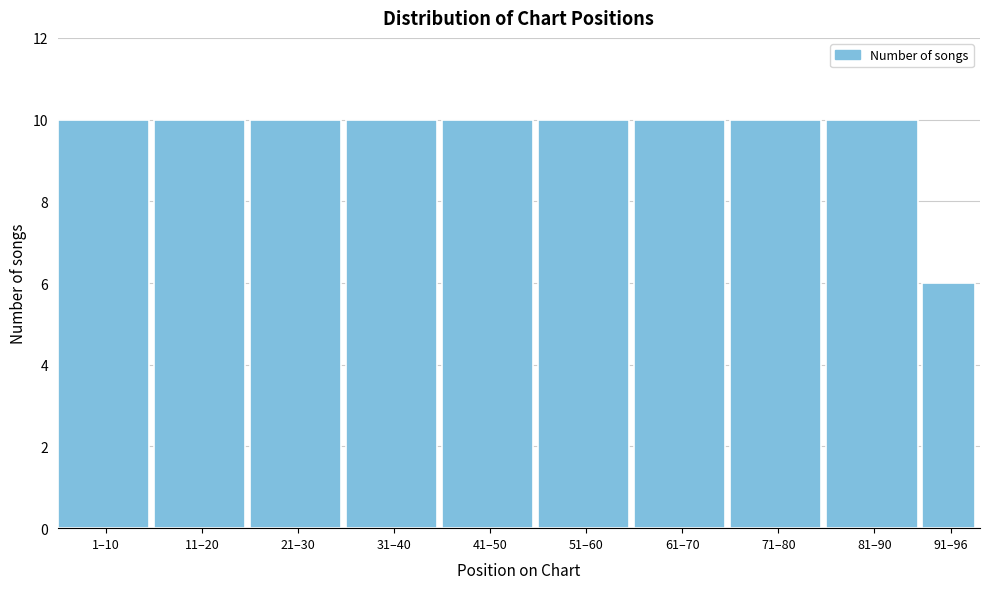

Reading right to left, what are all the values shown in this chart?

91–96=6	81–90=10	71–80=10	61–70=10	51–60=10	41–50=10	31–40=10	21–30=10	11–20=10	1–10=10